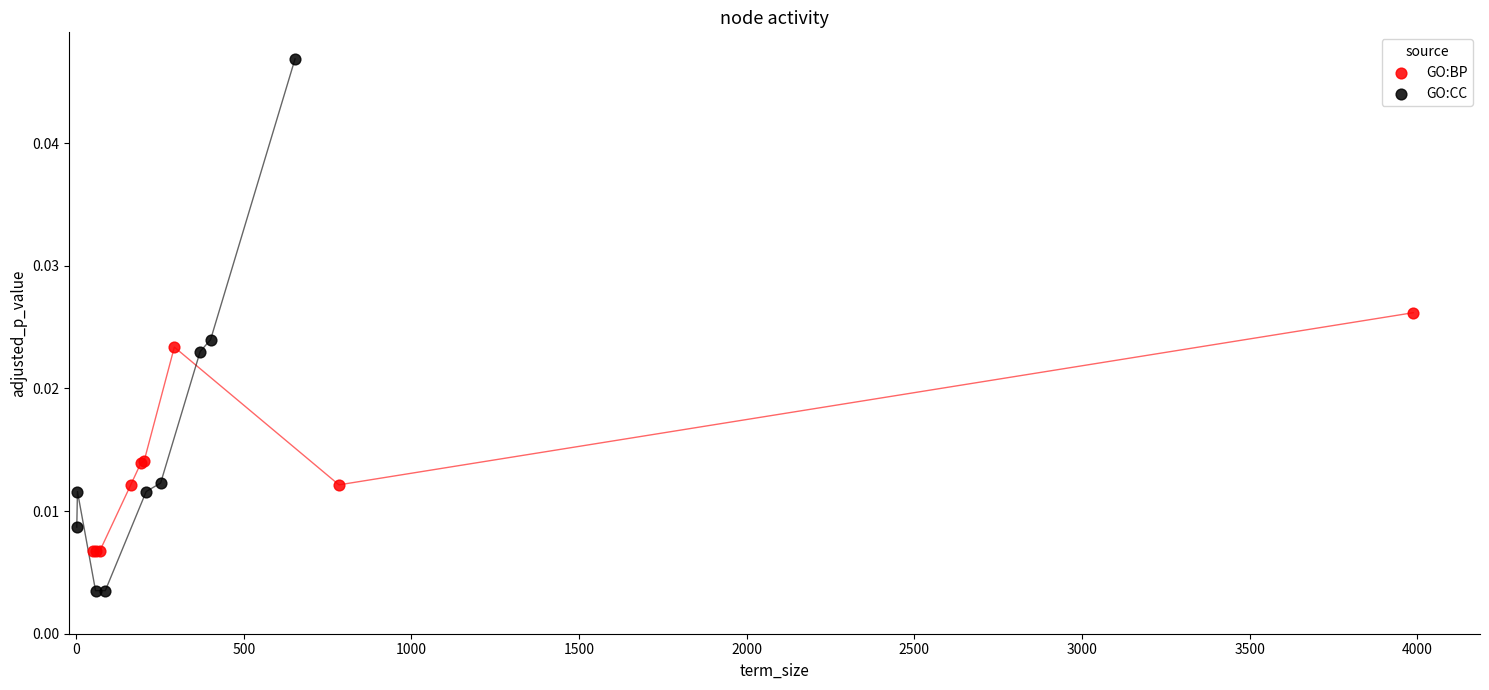

What are all the series names shown in the legend?

GO:BP, GO:CC